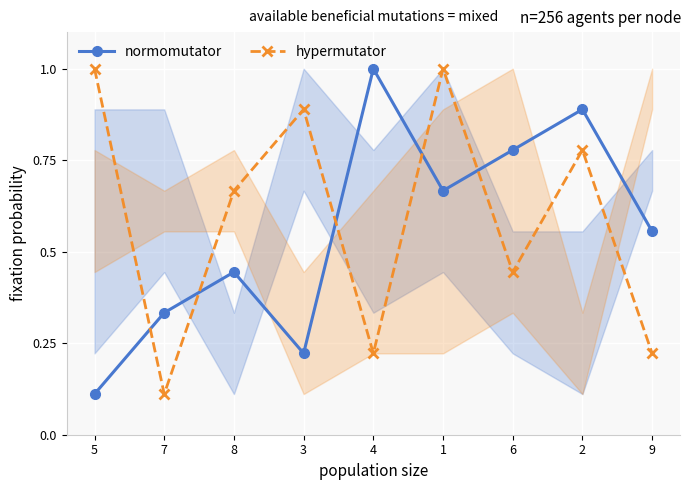

Between 8 and 3, which series saw the biggest shift?

normomutator